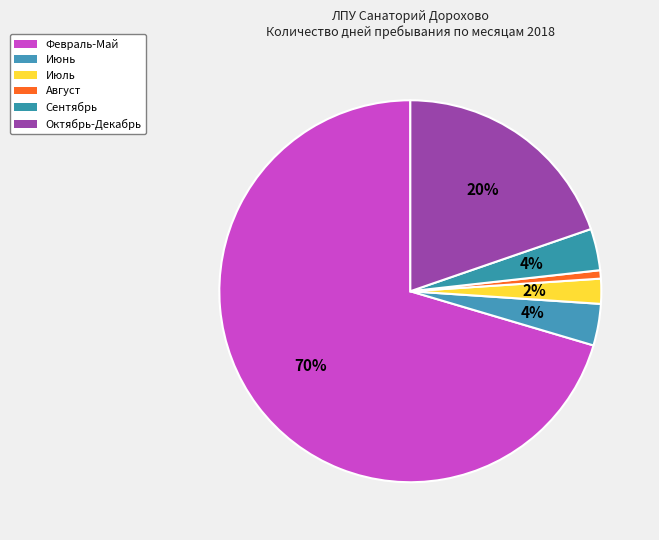

How many slices are in this pie chart?

6